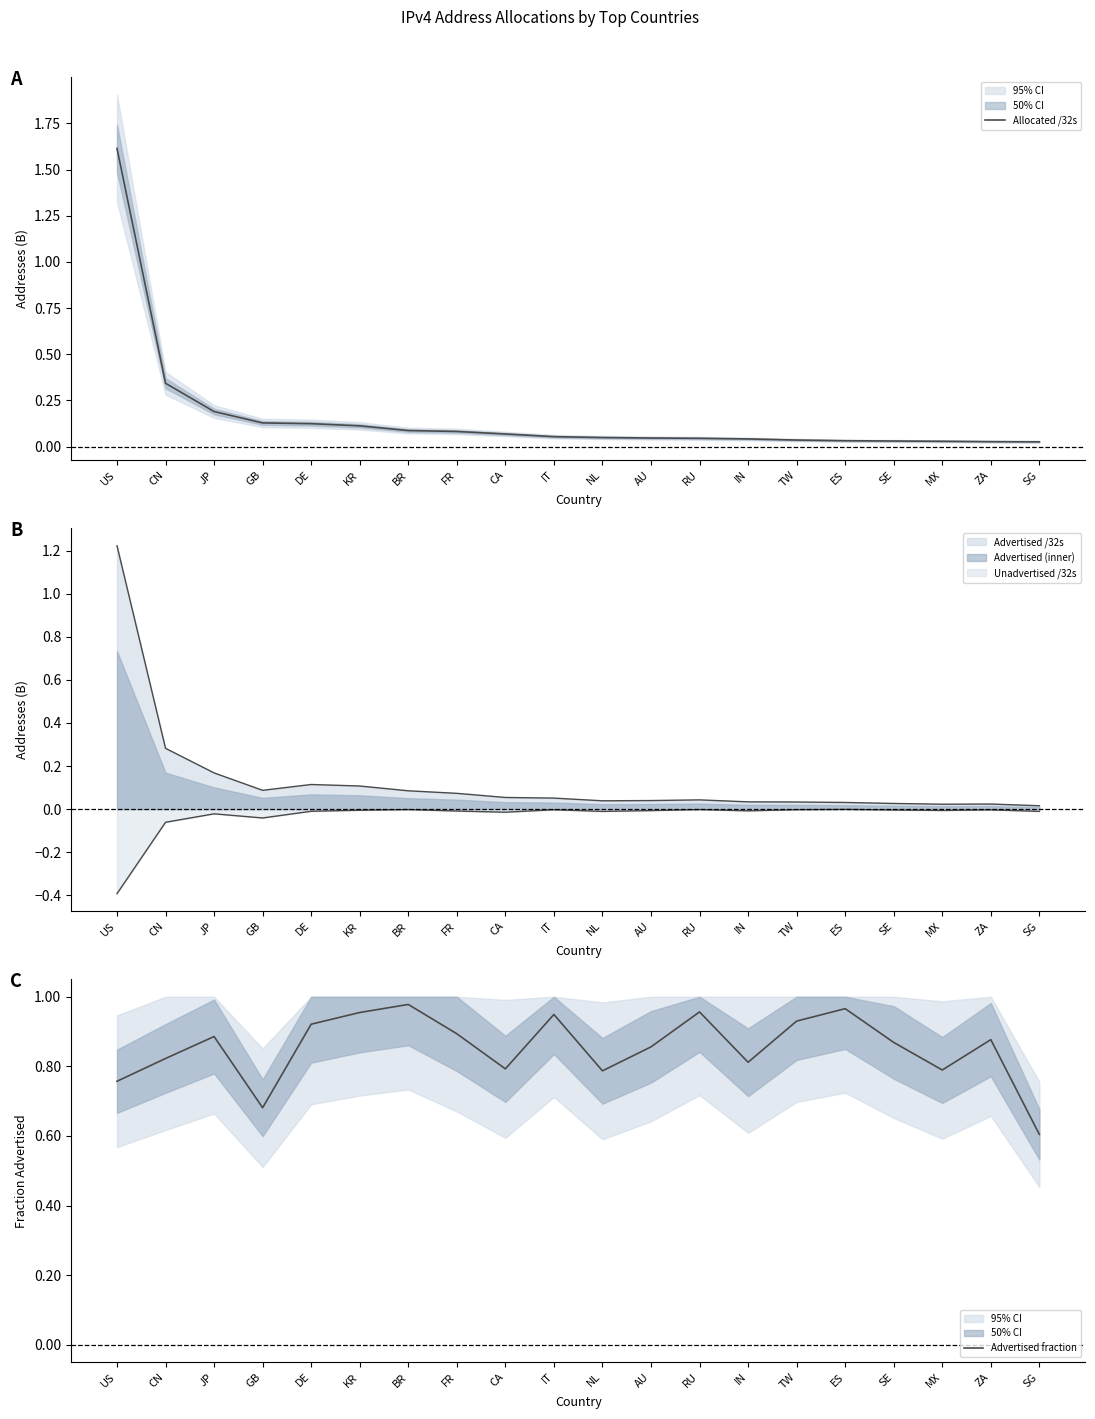

Reading left to right, extract all data points from this chart.

Allocated /32s: US=1.6	CN=0.3	JP=0.2	GB=0.1	DE=0.1	KR=0.1	BR=0.1	FR=0.1	CA=0.1	IT=0.1	NL=0.0	AU=0.0	RU=0.0	IN=0.0	TW=0.0	ES=0.0	SE=0.0	MX=0.0	ZA=0.0	SG=0.0
Advertised fraction: US=0.8	CN=0.8	JP=0.9	GB=0.7	DE=0.9	KR=1.0	BR=1.0	FR=0.9	CA=0.8	IT=0.9	NL=0.8	AU=0.9	RU=1.0	IN=0.8	TW=0.9	ES=1.0	SE=0.9	MX=0.8	ZA=0.9	SG=0.6